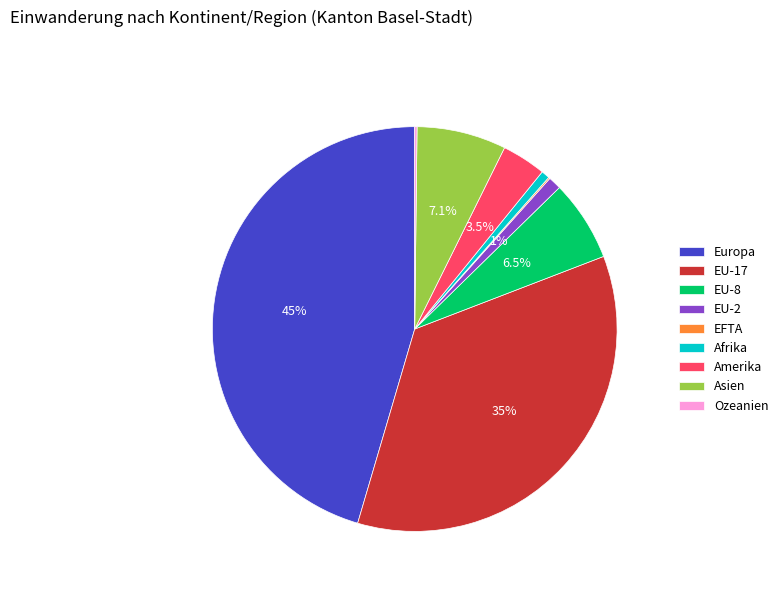

What is the ratio of the value at EU-8 to the value at Asien?

0.9